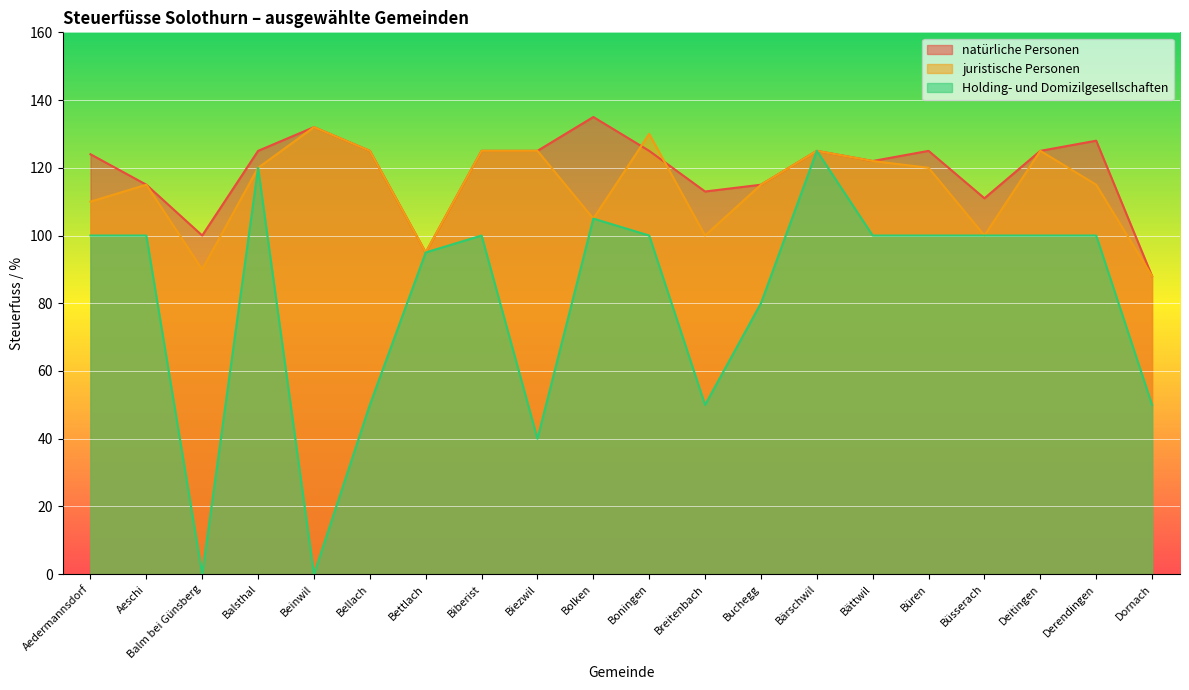

What is the sum of all natürliche Personen values?

2378